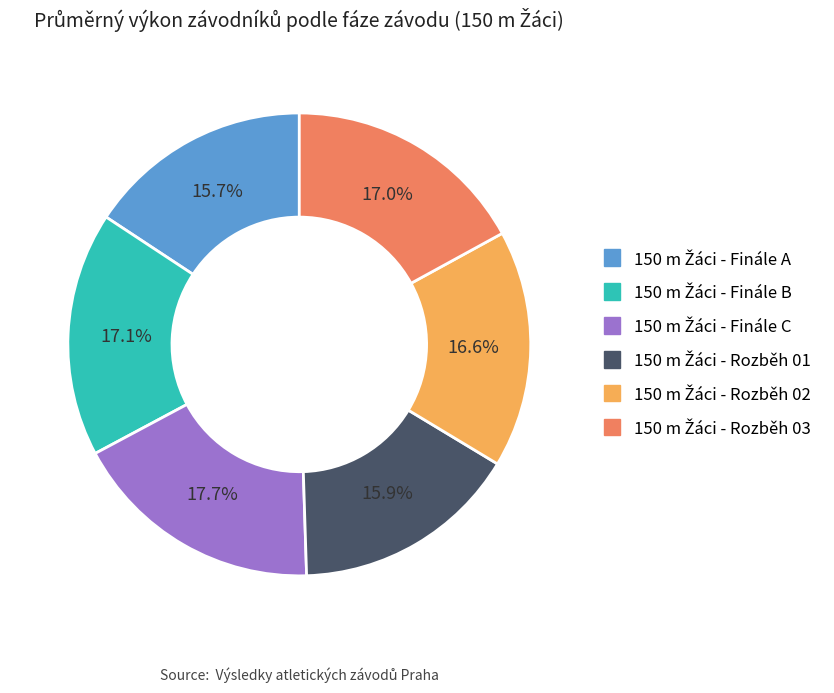

How many slices are in this pie chart?

6